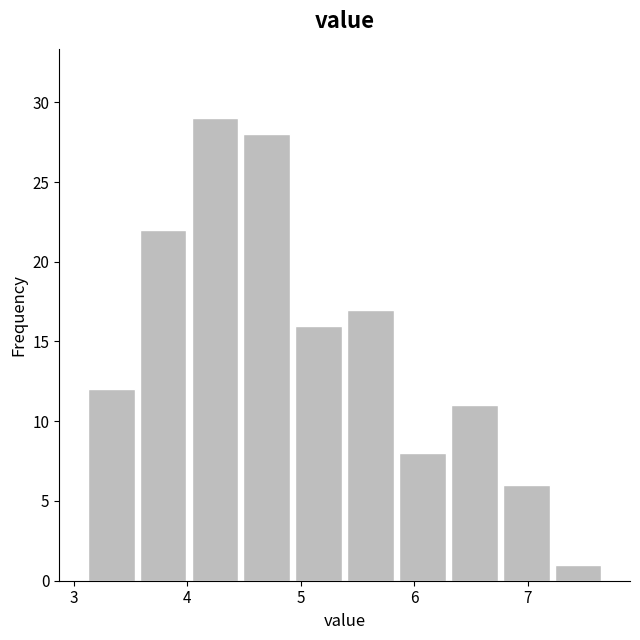

Over which range of the x-axis is the bar tallest?

4.0 to 4.5